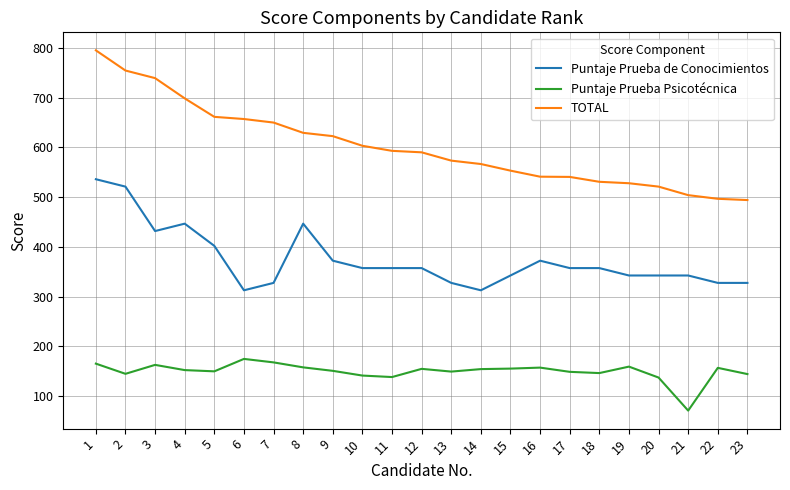

Rank the series at 5 from lowest to highest value.

Puntaje Prueba Psicotécnica, Puntaje Prueba de Conocimientos, TOTAL